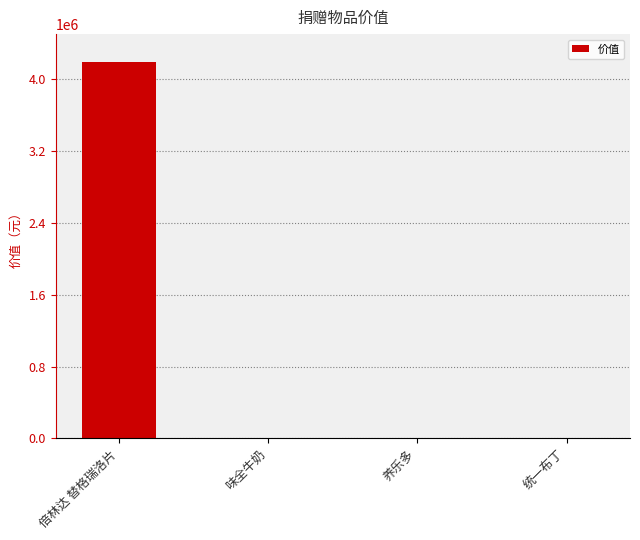

True or false: the data shows 5510022.2 at 倍林达 替格瑞洛片.

False